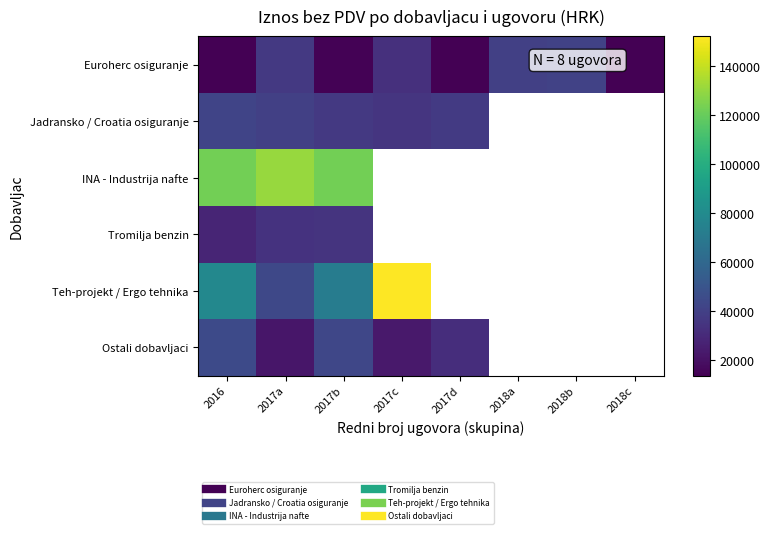

Count the number of categories in the chart.

8